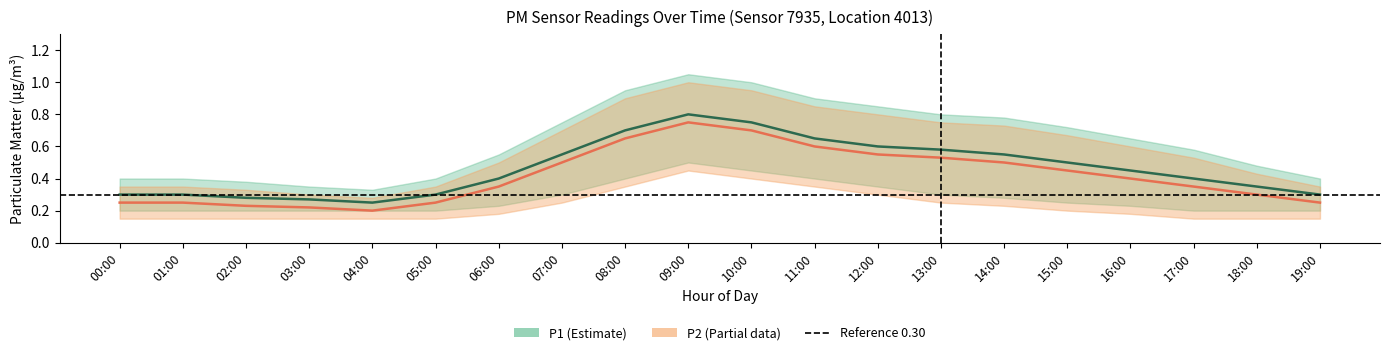

Where is the first local maximum for P1?

09:00